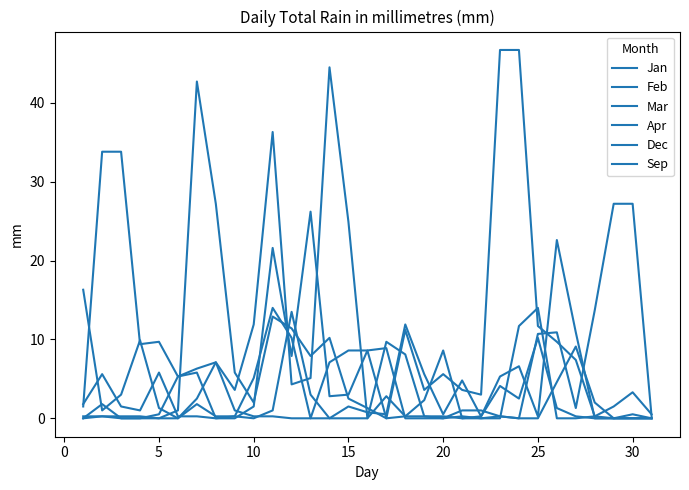

Does the chart display data point markers on the line(s)?

No